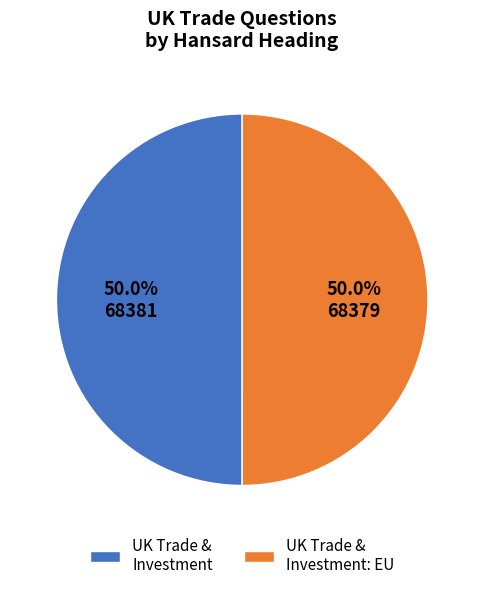

What is the ratio of the value at UK Trade & Investment to the value at UK Trade & Investment: EU?

1.0